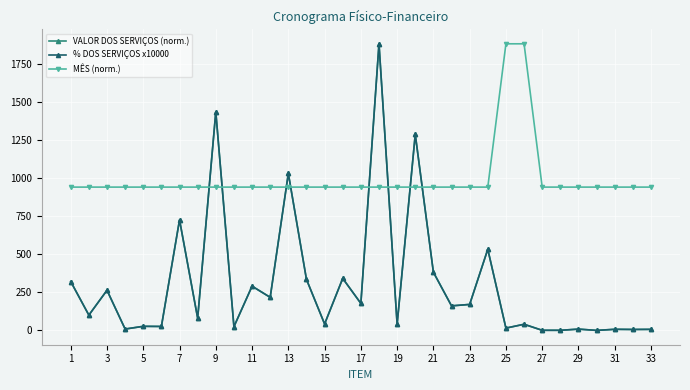

What is the minimum value for MÊS (norm.)?

942.0